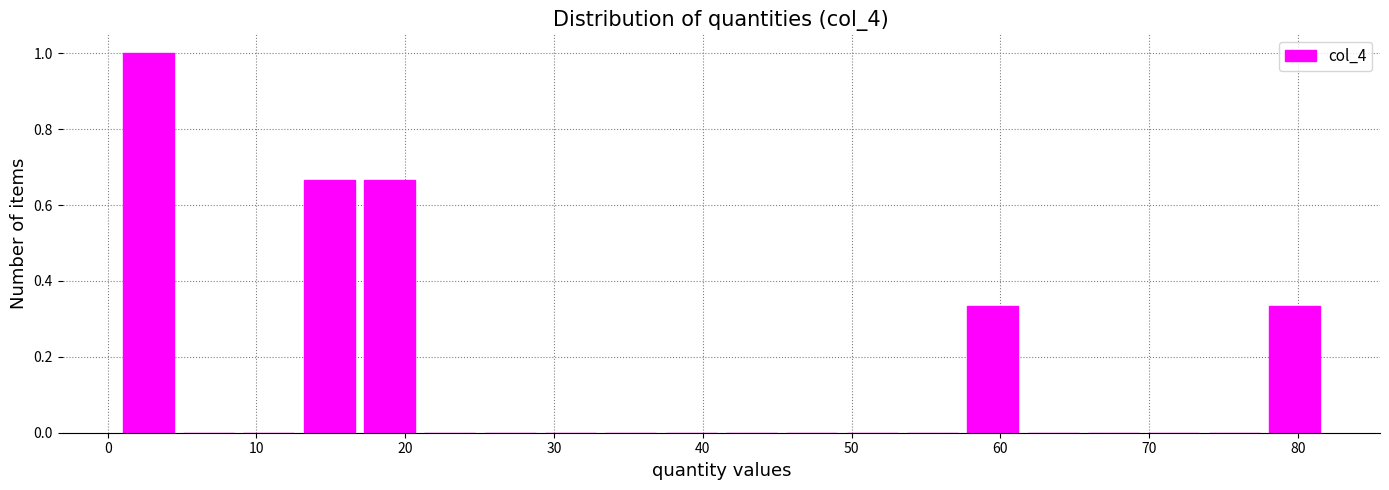

What is the height of the bar covering 1 to 5 on the x-axis? Neither the bar edges nor the heights are printed on the chart, so give them approximately, as read against the axes.

1.00